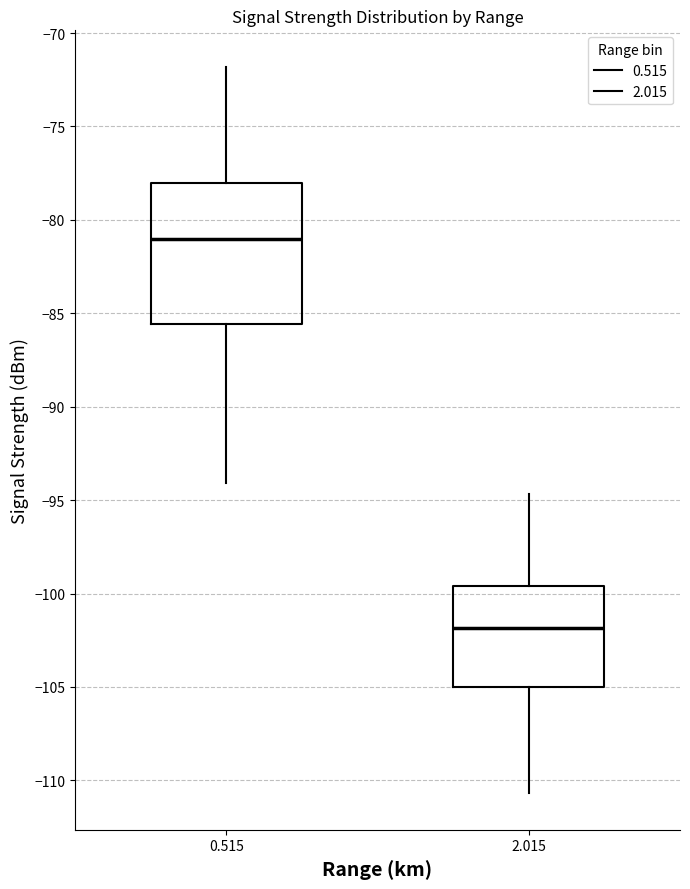

Reading left to right, read every box against the y-axis: the position of its median line, the range the box covers, and the ends of its whiskers. The values are not printed on the chart, so give them approximately, as read against the axis.

0.515: median -81.0, box -85.5 to -78.0, whiskers -94.0 to -72.0
2.015: median -102.0, box -105.0 to -99.5, whiskers -110.5 to -94.5